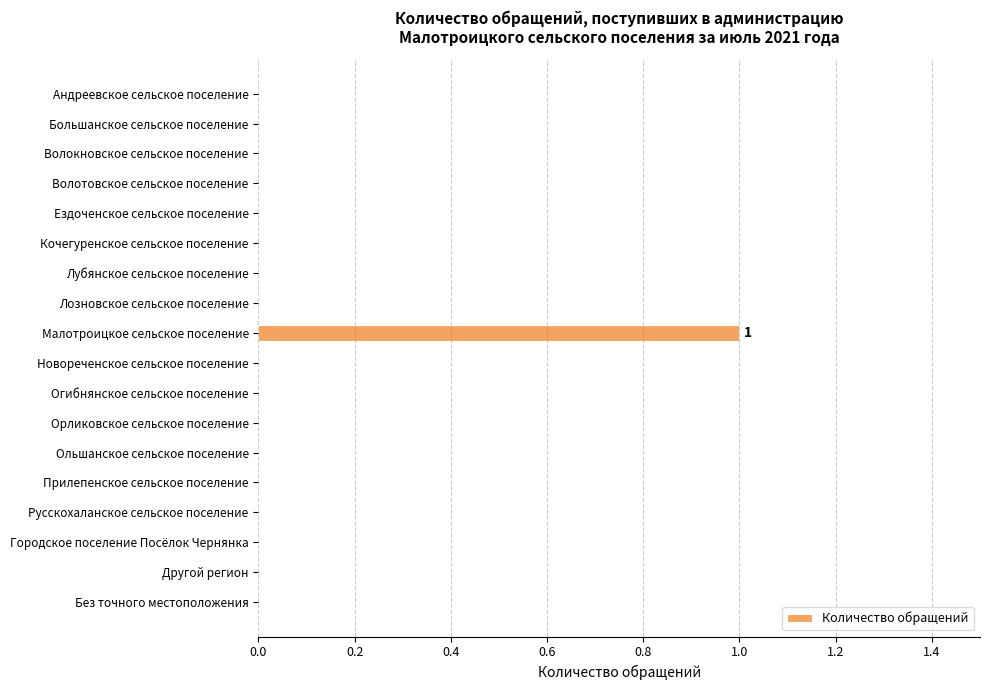

Count the values in the range 0 to 1.

18